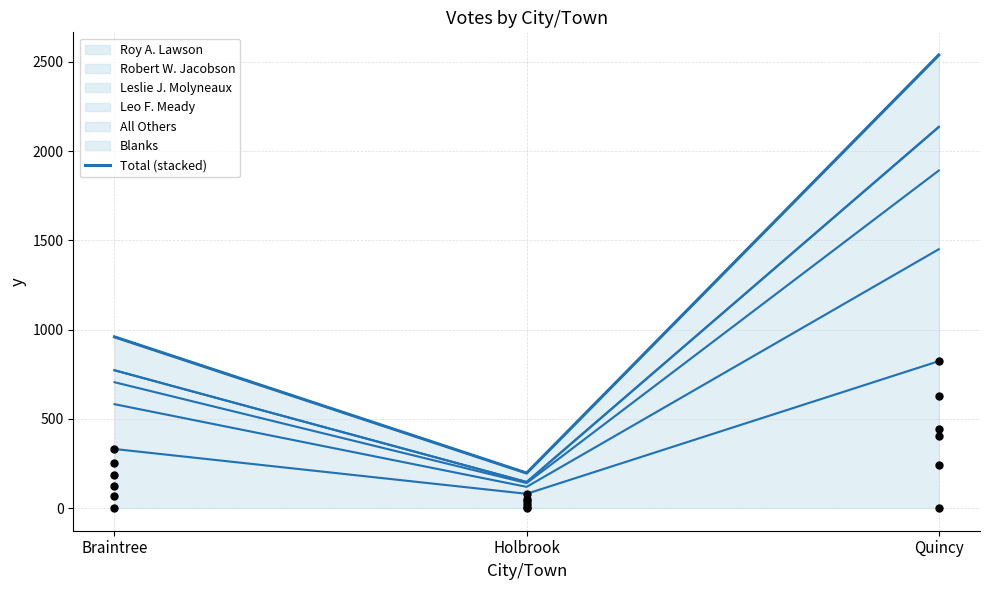

What is the ratio of the value at Quincy to the value at Holbrook?

12.9